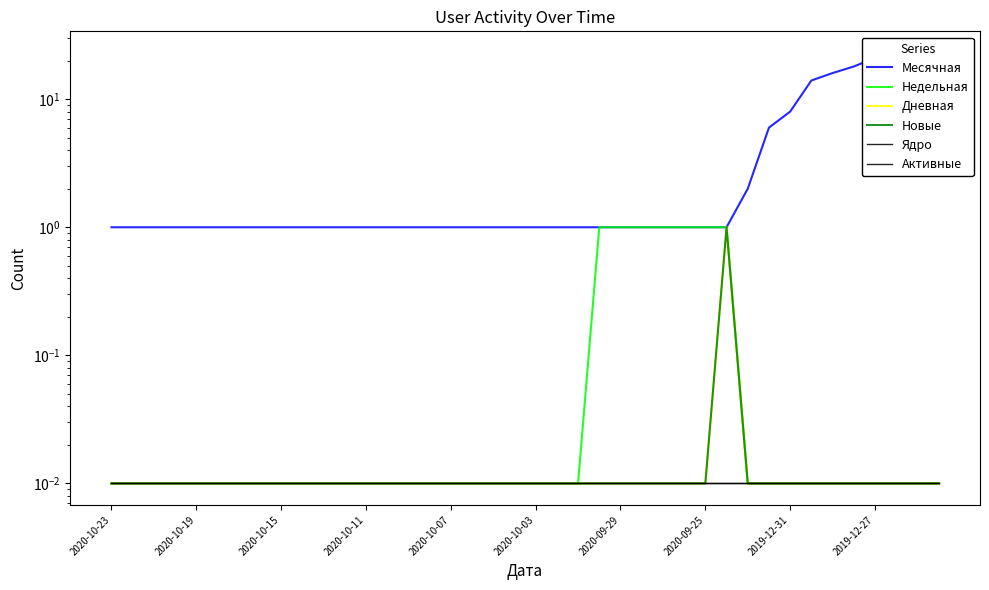

True or false: Месячная and Недельная intersect in this chart.

False